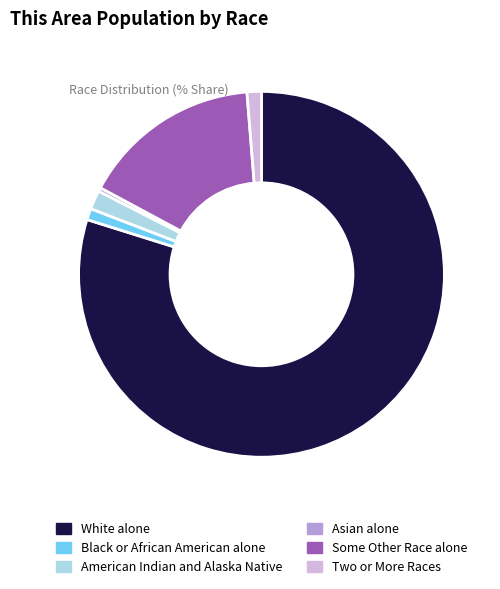

The White alone slice represents 86% of the pie. True or false?

False